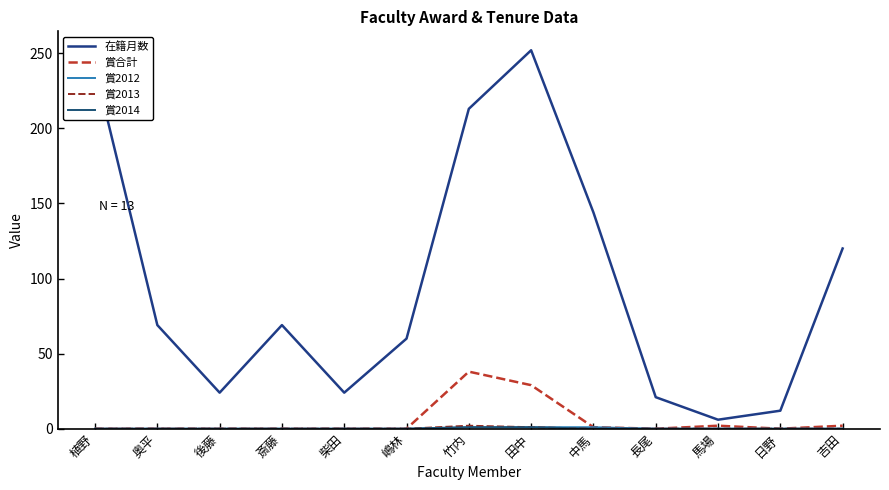

At which category does the chart reach its peak across all series?

田中